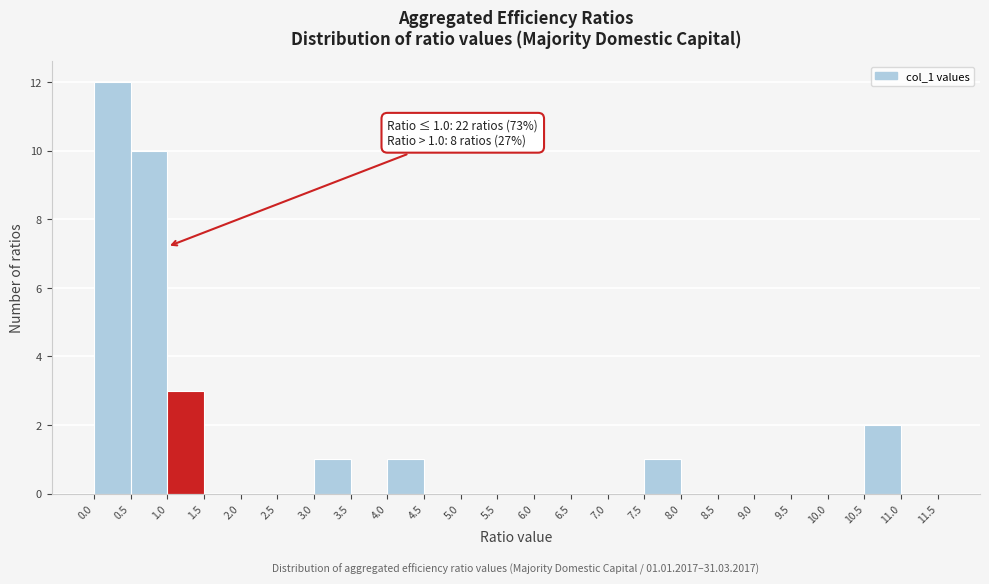

Over which range of the x-axis is the bar tallest?

0.0 to 0.5